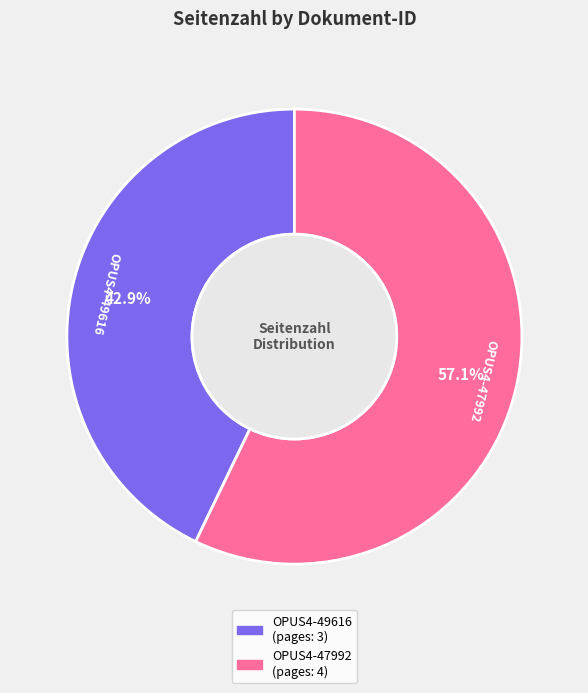

Which slice is the largest?

OPUS4-47992